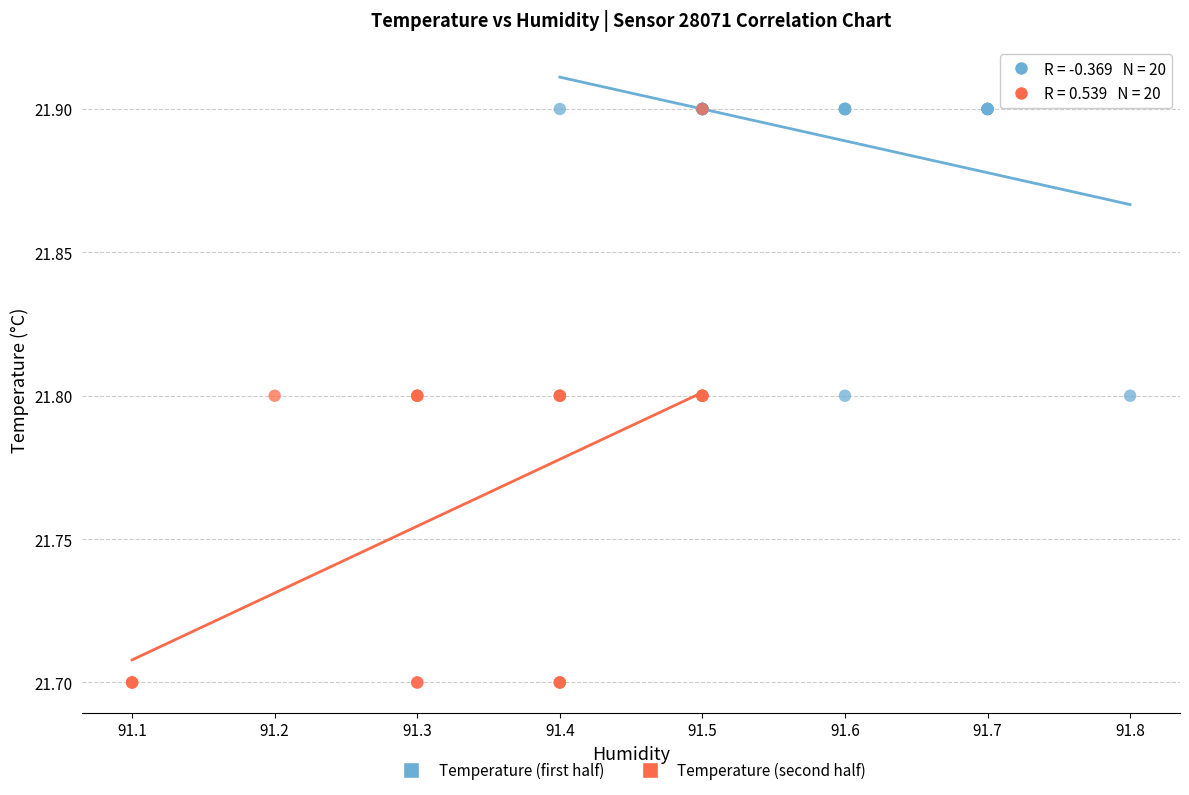

Which series has the widest spread of Y values?

Temperature (second half)